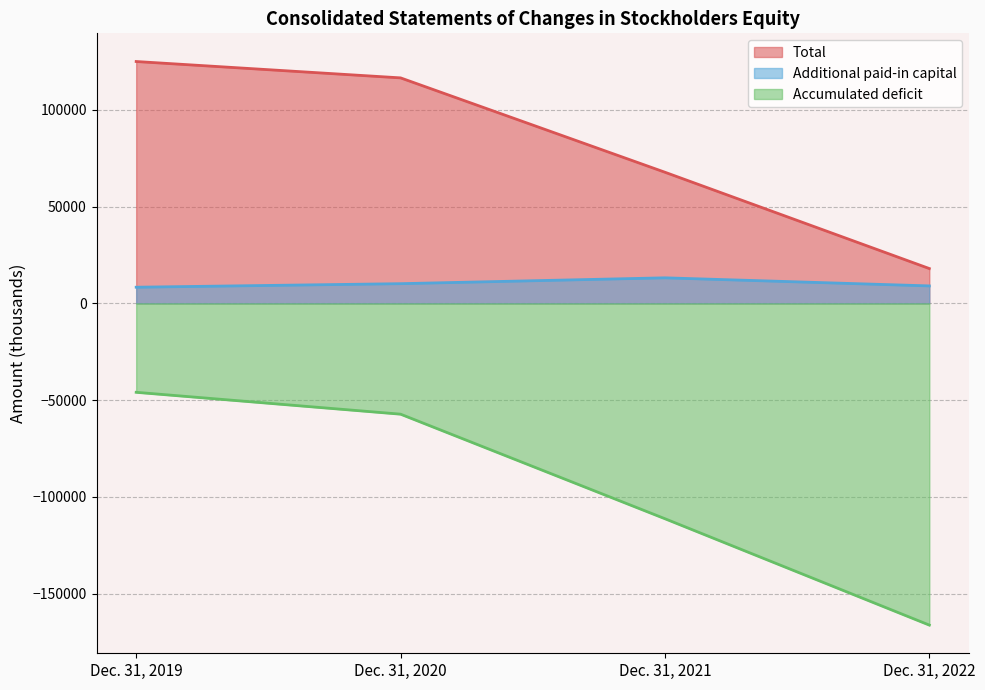

How many series are shown in this chart?

3